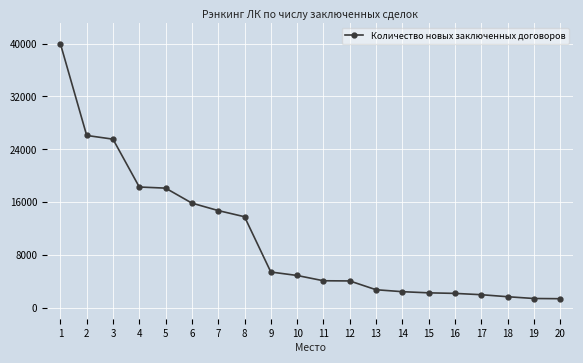

What is the smallest value displayed?

1354